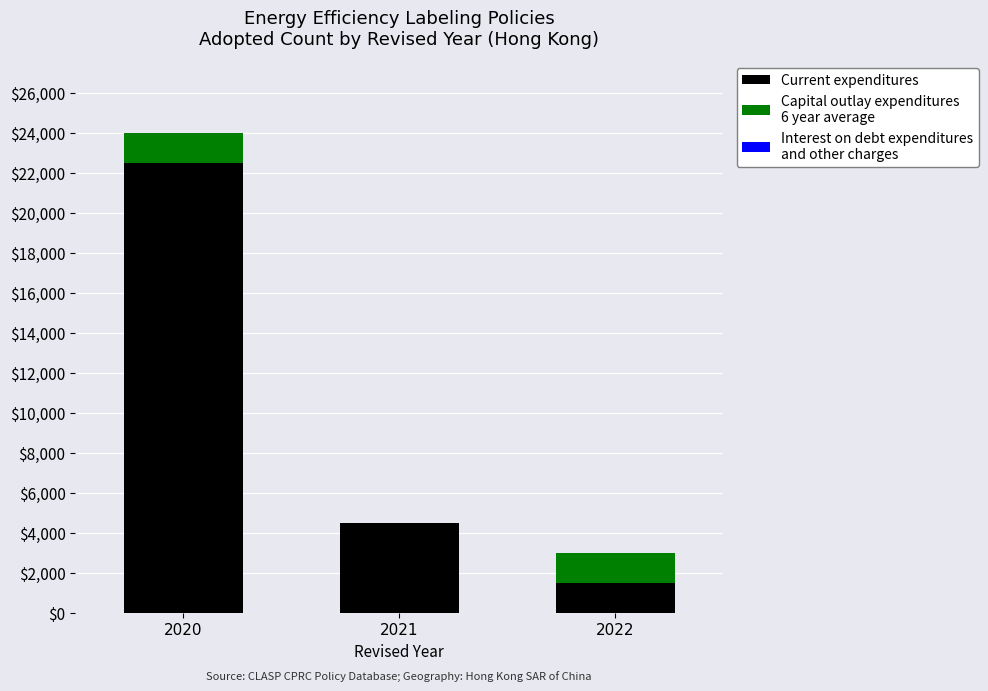

At which category is the sum across all series the highest?

2020